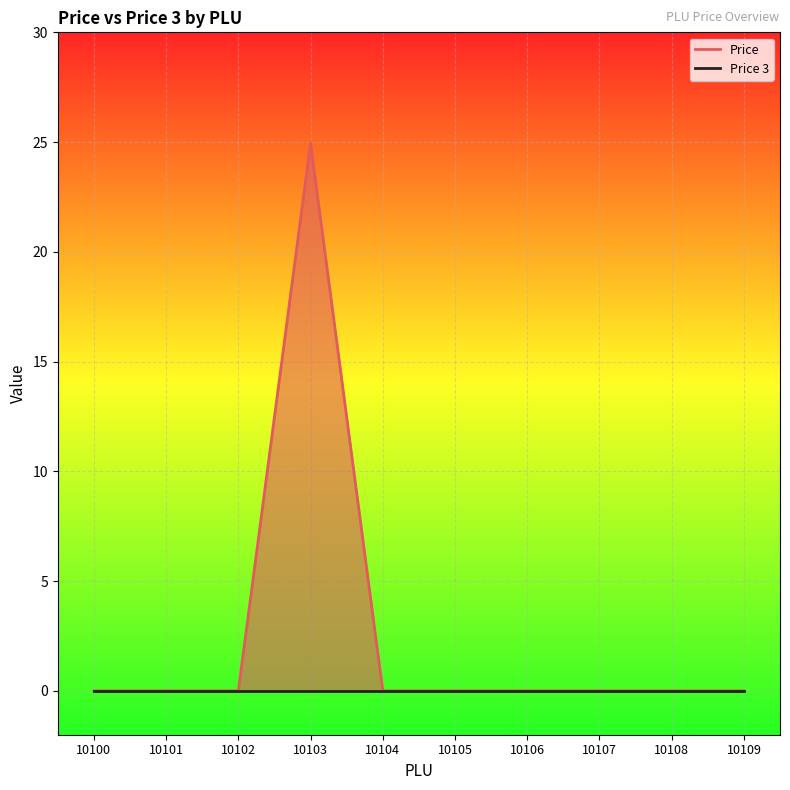

Is it true that the value at 10108 is 11.6?

False